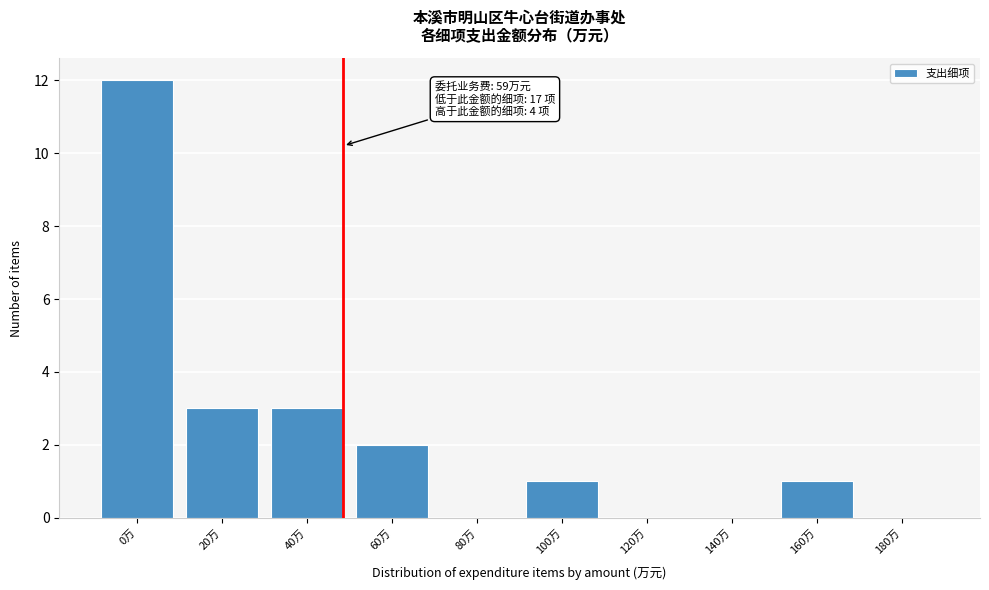

Reading left to right, list all the values displayed in this chart.

0万=12	20万=3	40万=3	60万=2	80万=0	100万=1	120万=0	140万=0	160万=1	180万=0